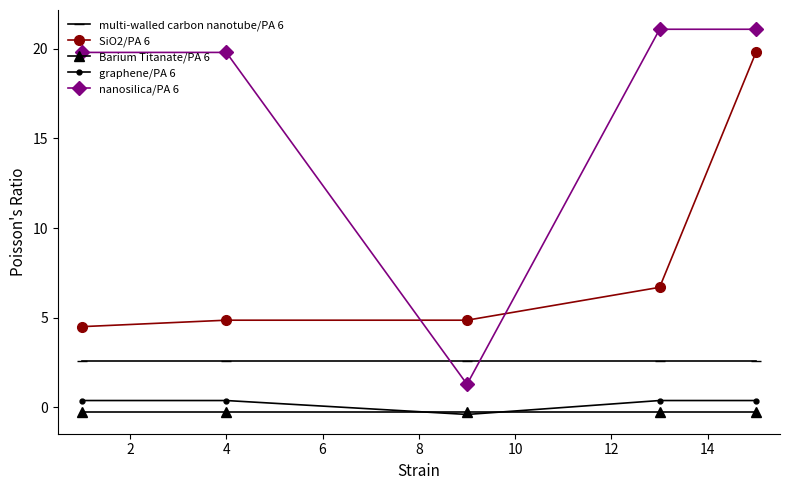

At how many categories does at least one series exceed 18?

4